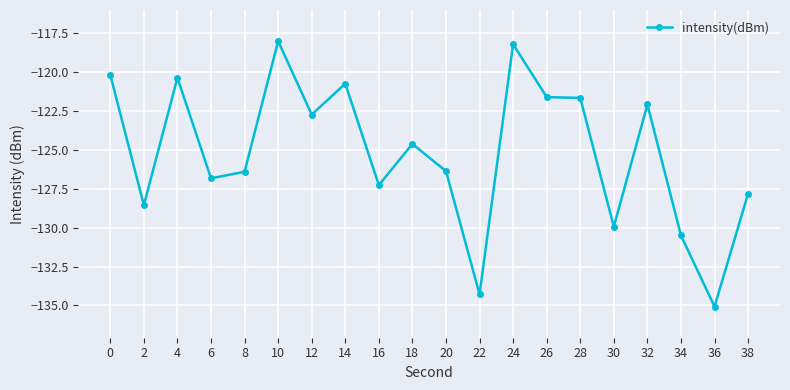

What is the greatest value displayed?

-118.0